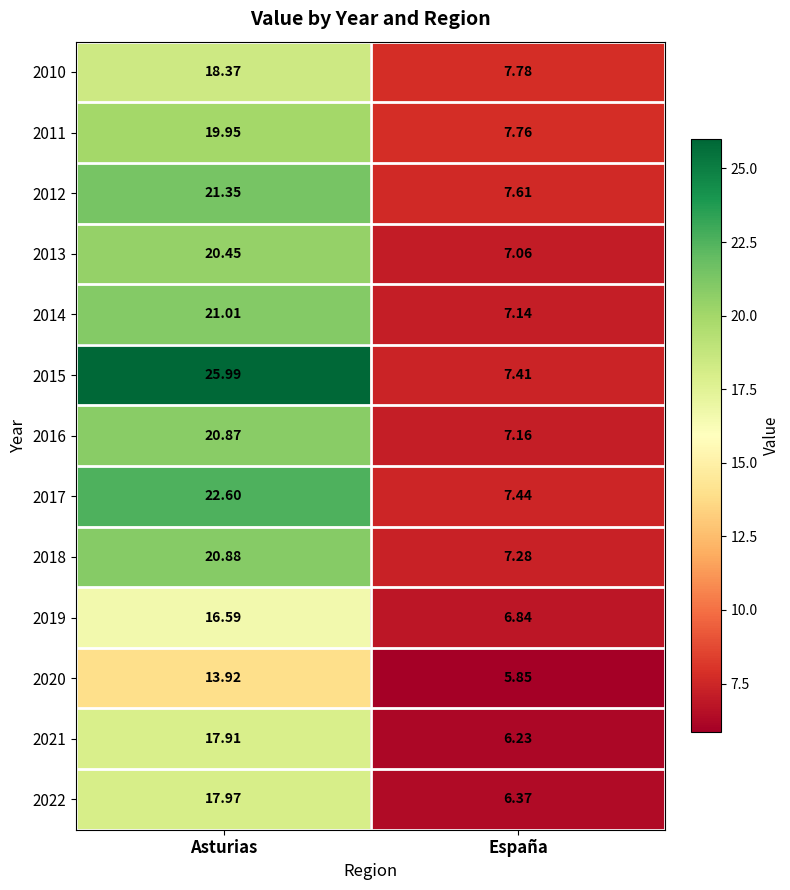

Count the number of data series in this chart.

13